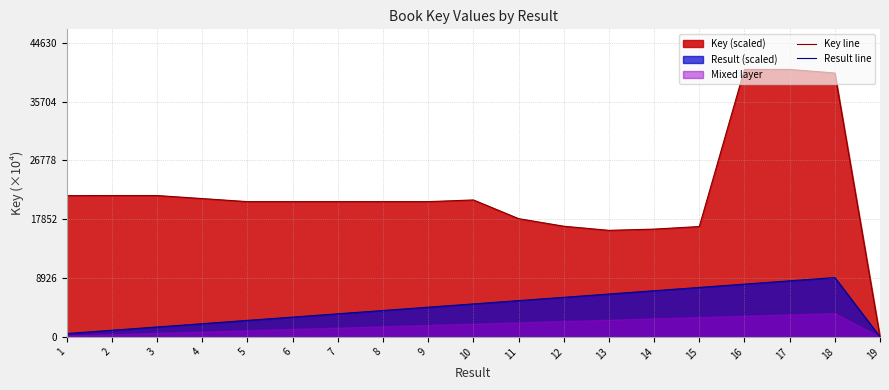

What is the maximum value shown in the chart?

40573.5